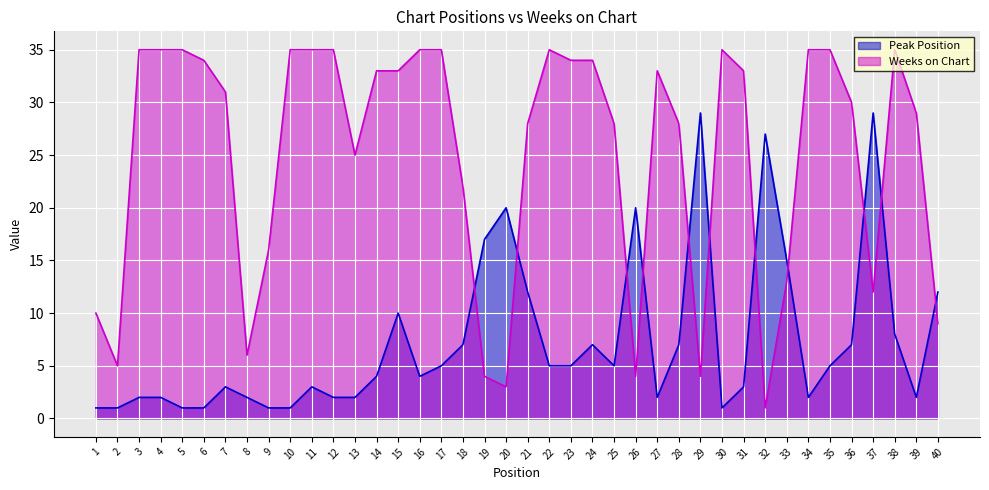

Reading left to right, what are all the values shown in this chart?

Peak Position: 1=1	2=1	3=2	4=2	5=1	6=1	7=3	8=2	9=1	10=1	11=3	12=2	13=2	14=4	15=10	16=4	17=5	18=7	19=17	20=20	21=12	22=5	23=5	24=7	25=5	26=20	27=2	28=7	29=29	30=1	31=3	32=27	33=15	34=2	35=5	36=7	37=29	38=8	39=2	40=12
Weeks on Chart: 1=10	2=5	3=35	4=35	5=35	6=34	7=31	8=6	9=16	10=35	11=35	12=35	13=25	14=33	15=33	16=35	17=35	18=22	19=4	20=3	21=28	22=35	23=34	24=34	25=28	26=4	27=33	28=28	29=4	30=35	31=33	32=1	33=13	34=35	35=35	36=30	37=12	38=35	39=29	40=9